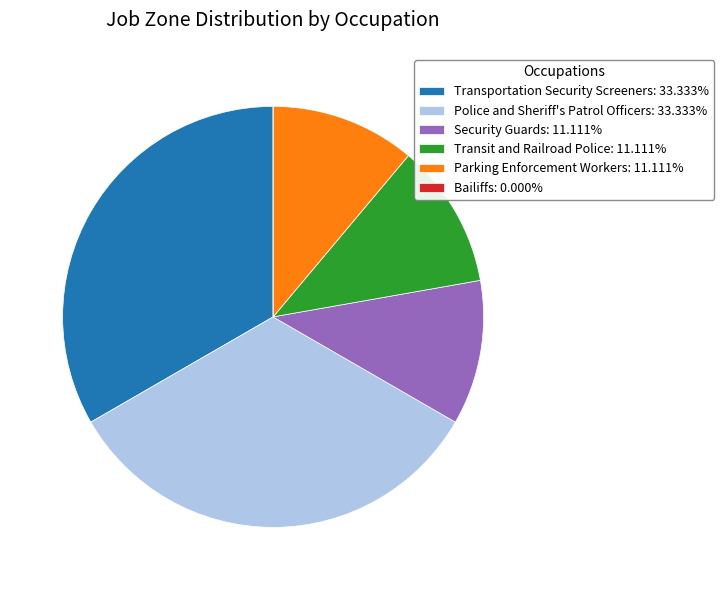

Does Transportation Security Screeners: 33.333% represent more than half of the total?

No